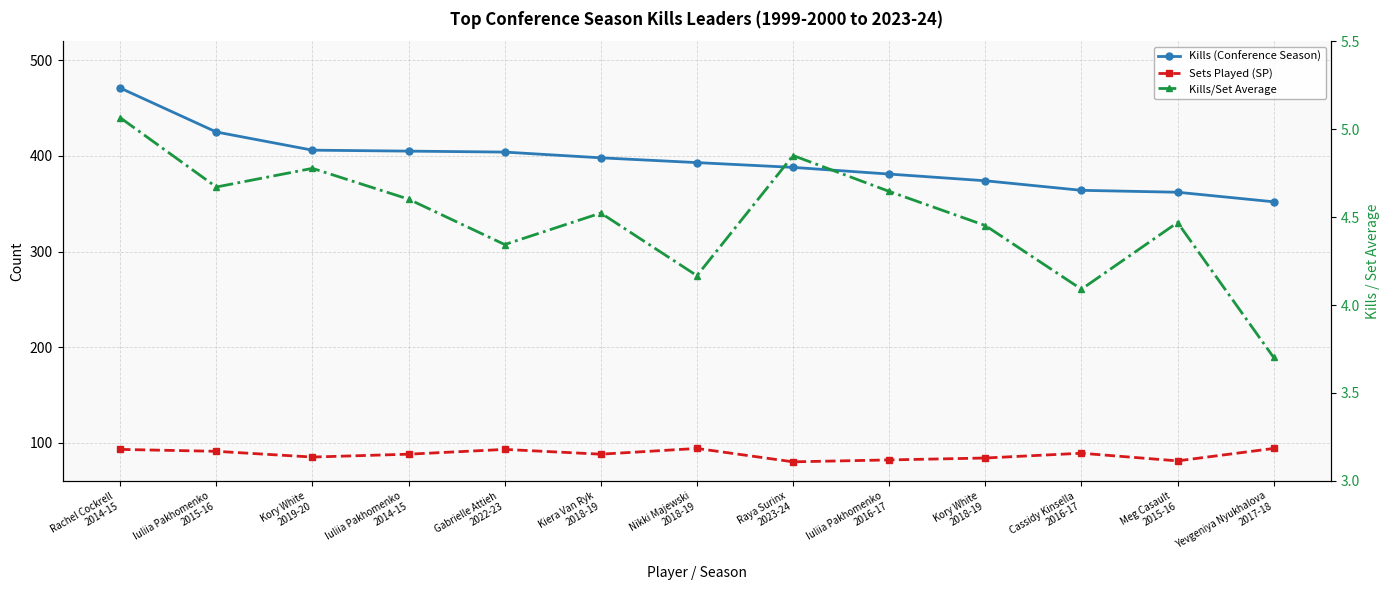

True or false: Kills (Conference Season) has a value of 364.0 at Cassidy Kinsella
2016-17.

True